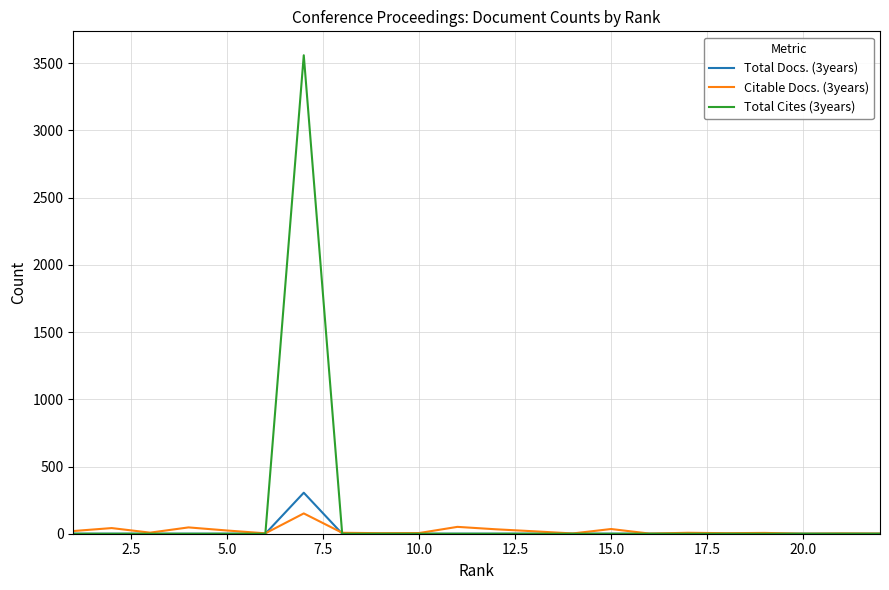

What is the maximum value shown in the chart?

3559